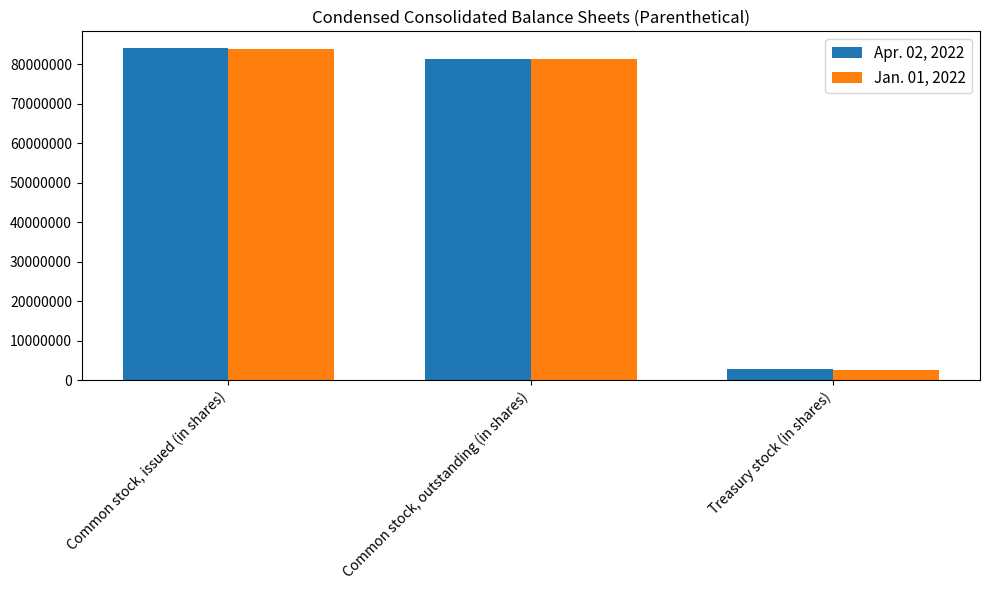

How many bars are there in each group?

2